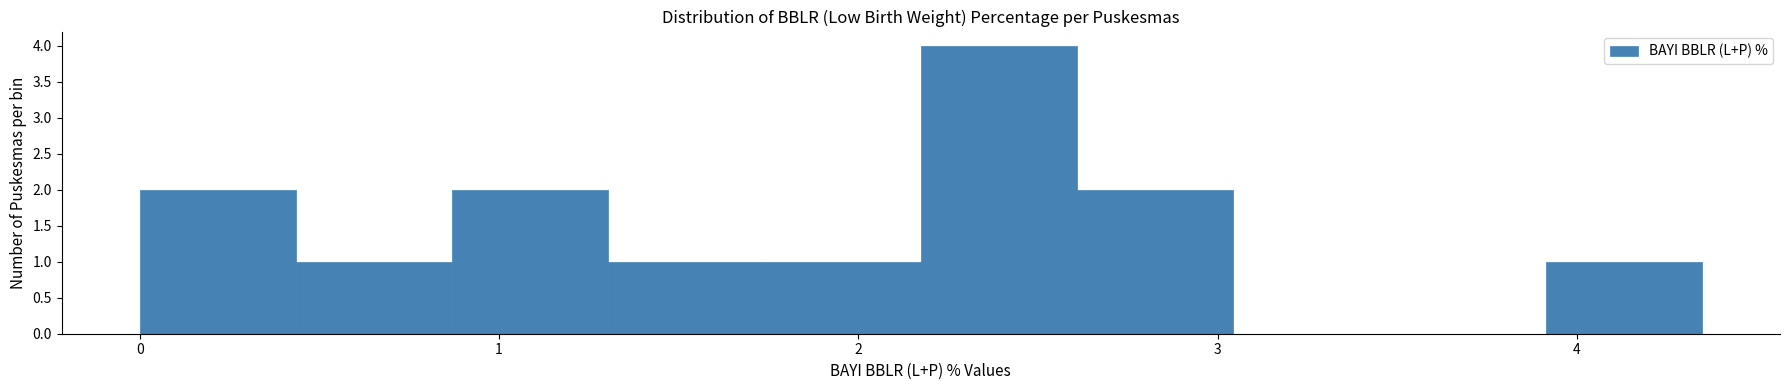

Reading left to right, list every bar in this chart as the range it spans on the x-axis followed by its height. Neither the bar edges nor the heights are printed on the chart, so give them approximately, as read against the axes.

0.0 to 0.4: 2
0.4 to 0.9: 1
0.9 to 1.3: 2
1.3 to 1.7: 1
1.7 to 2.2: 1
2.2 to 2.6: 4
2.6 to 3.0: 2
3.0 to 3.5: 0
3.5 to 3.9: 0
3.9 to 4.3: 1